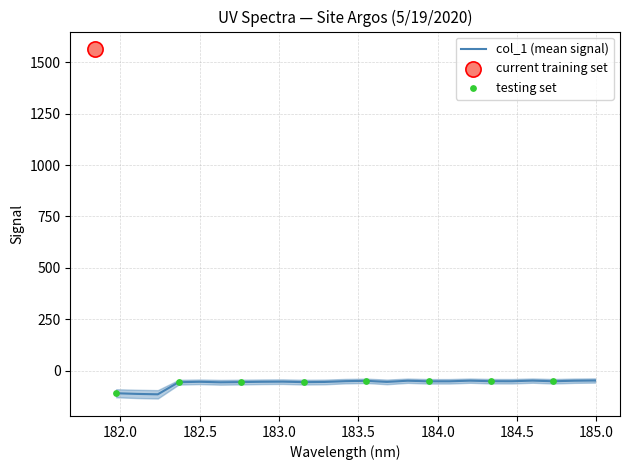

Which has a higher value, 183.2863821962 or 182.2359681898?

183.2863821962